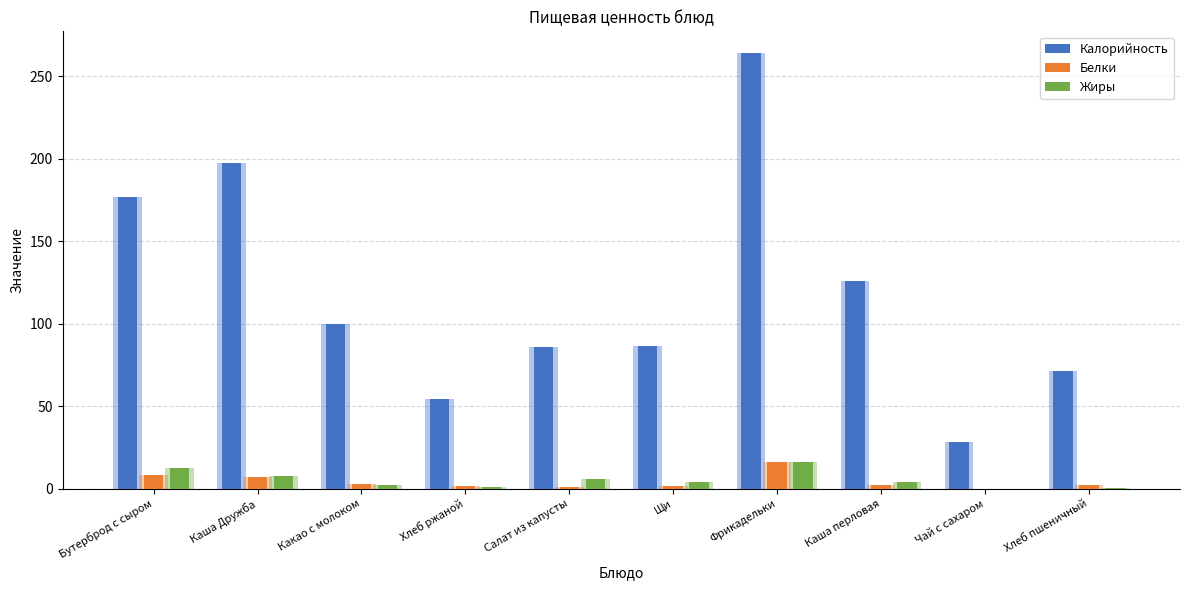

How many bars are there in each group?

3